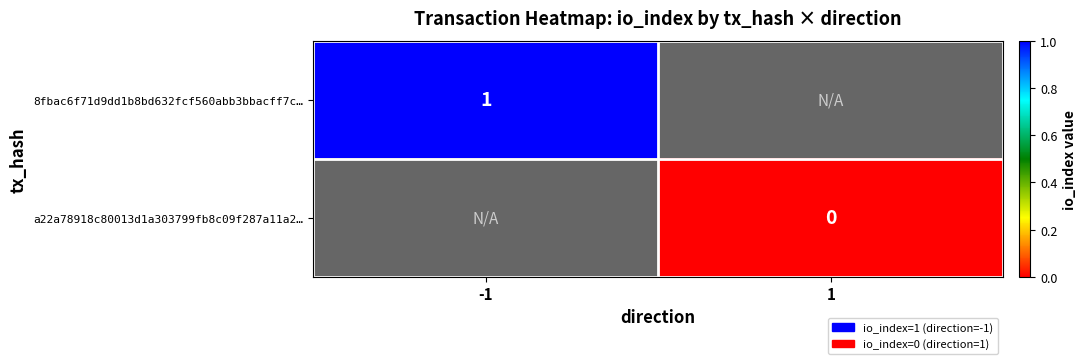

Is it true that 8fbac6f71d9dd1b8bd632fcf560abb3bbacff7c… equals 1 at -1?

True